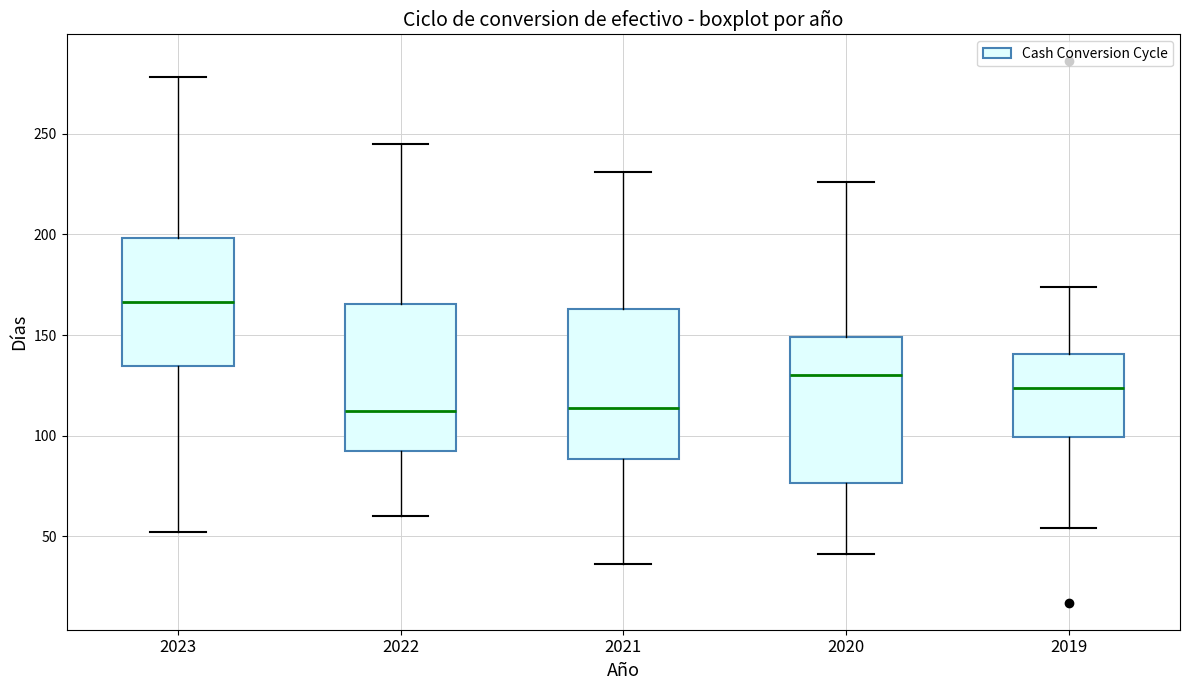

Which box's median line is the highest?

2023